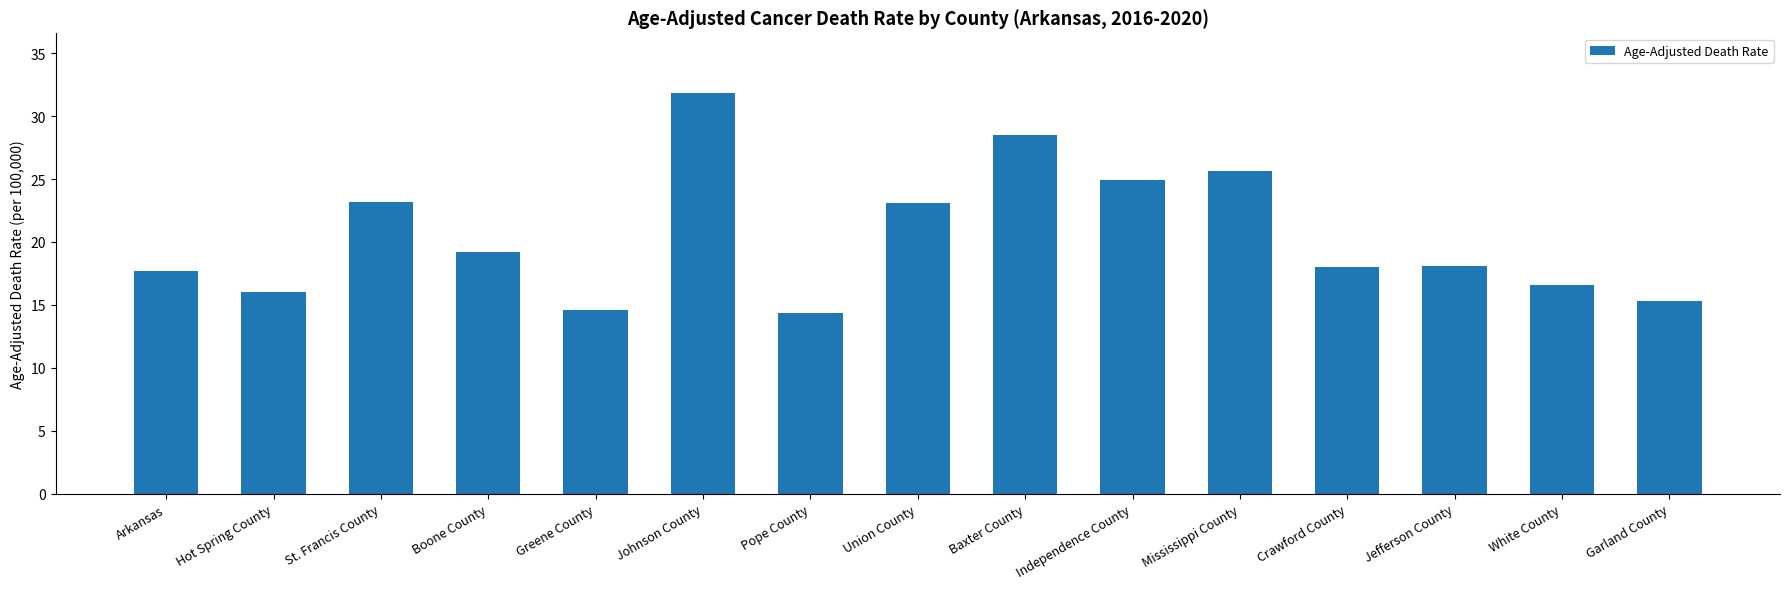

What is the label of the 11th bar from the right?

Greene County